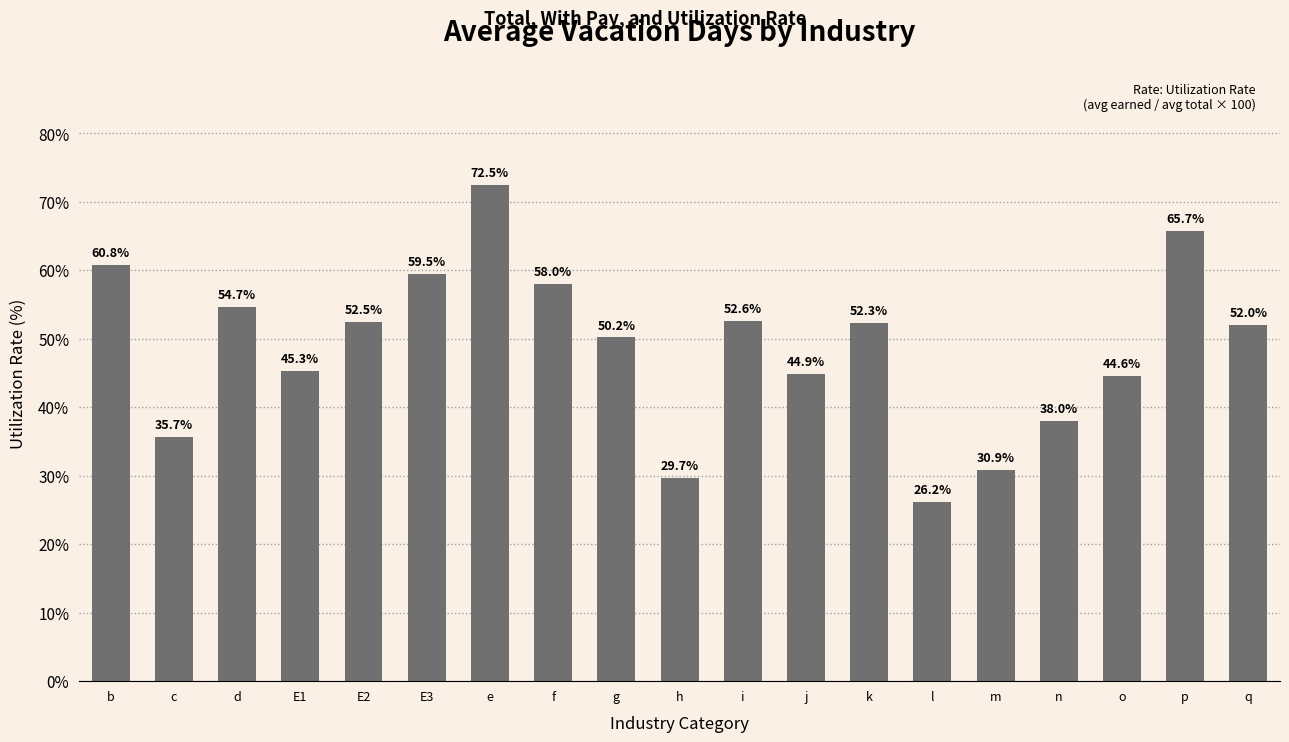

Does the chart contain any negative values?

No